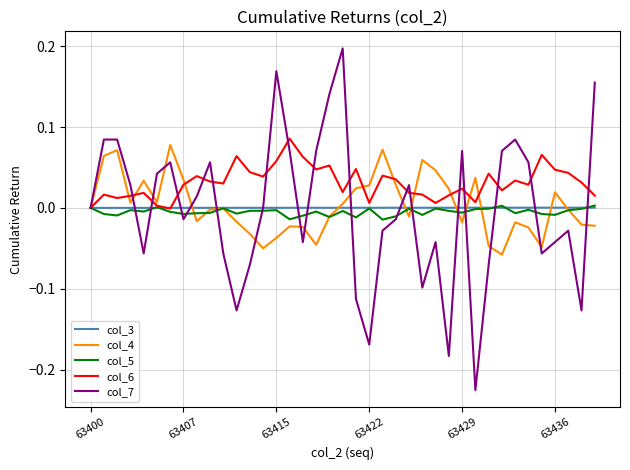

Which series has the largest range (max minus min)?

col_7